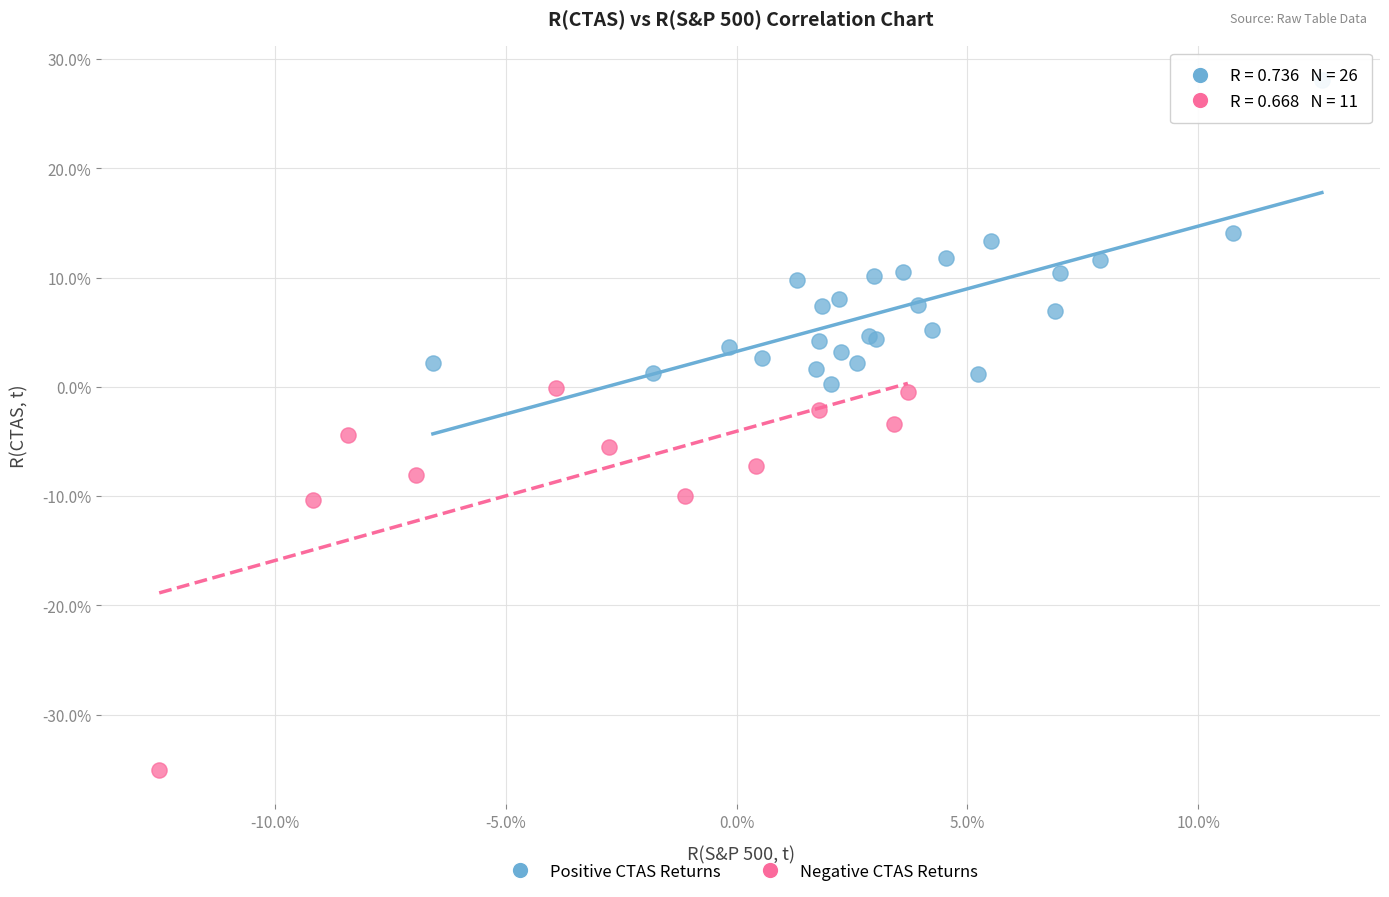

Which series has the largest Y range (max minus min)?

Negative CTAS Returns